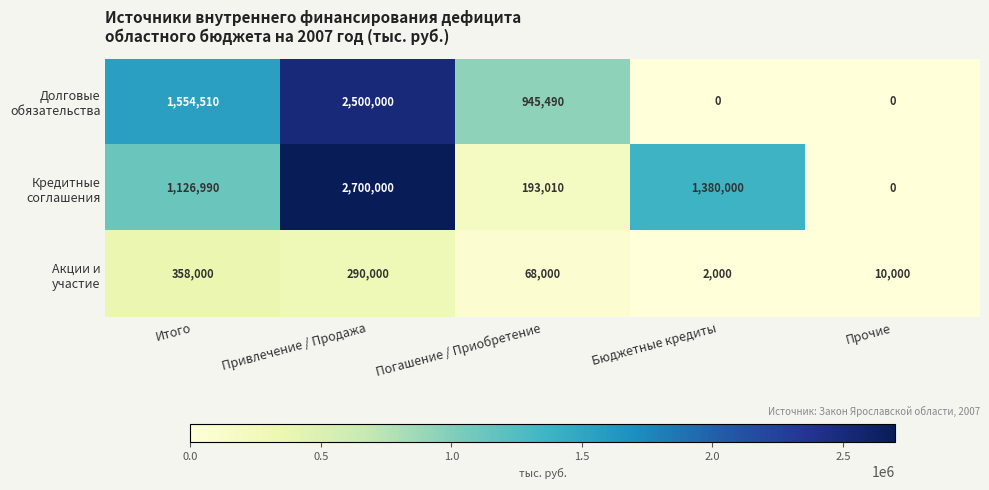

What is the greatest value displayed?

2700000